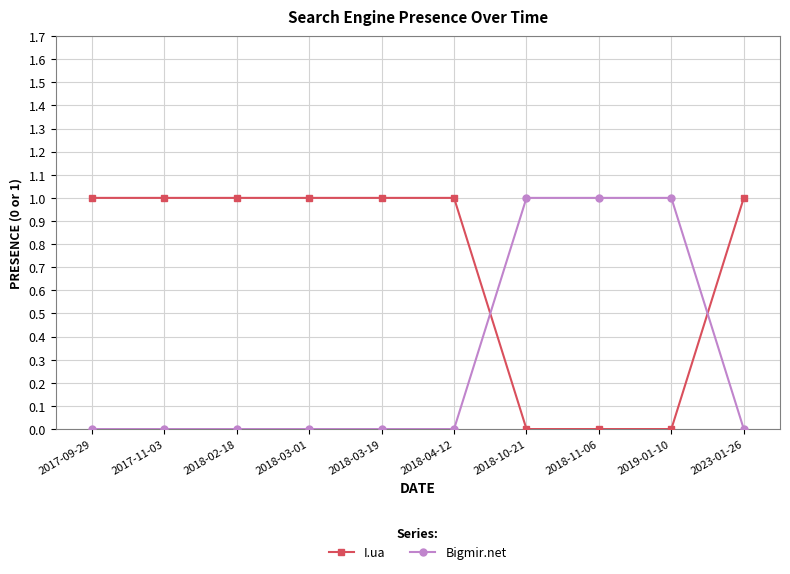

What is the sum of all Bigmir.net values?

3